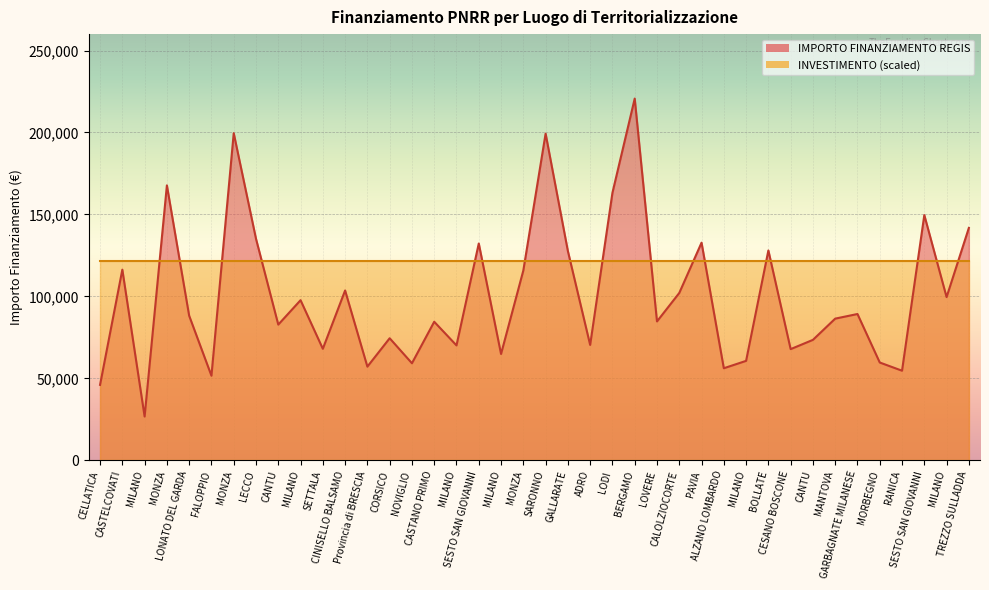

True or false: the data shows 84538.8 at CASTANO PRIMO.

True